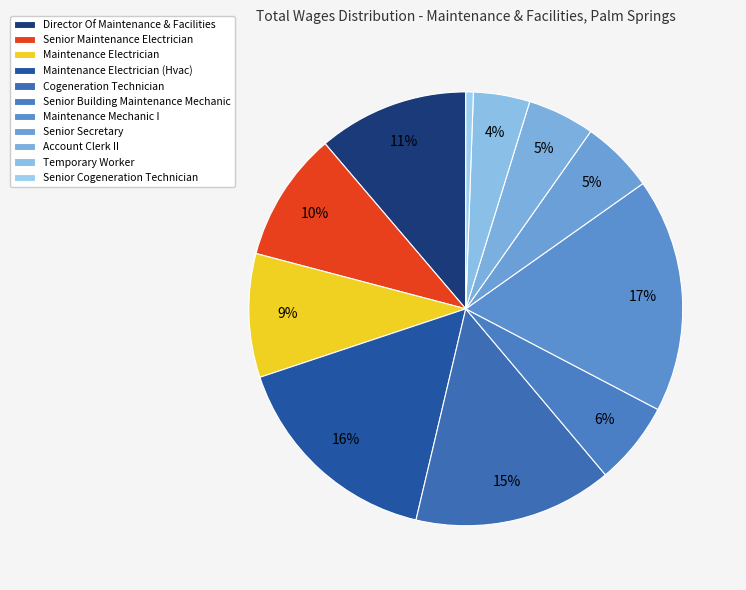

To the nearest percent, what percentage of the pie is Account Clerk II?

5%